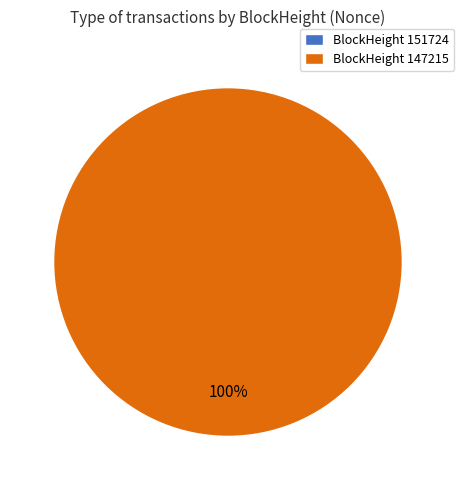

True or false: 147215 accounts for 100% of the total.

True